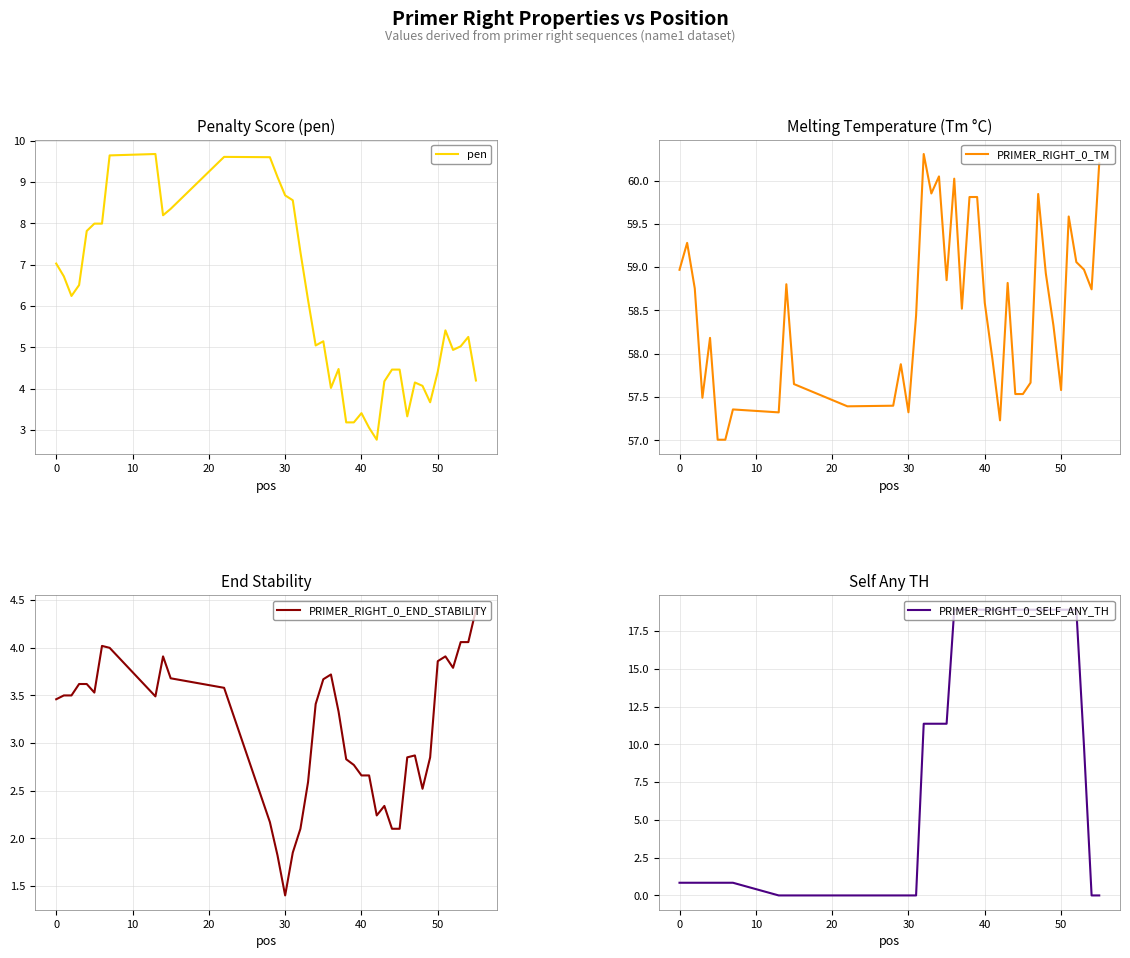

The PRIMER_RIGHT_0_TM series shows 59.0 at 0. True or false?

True